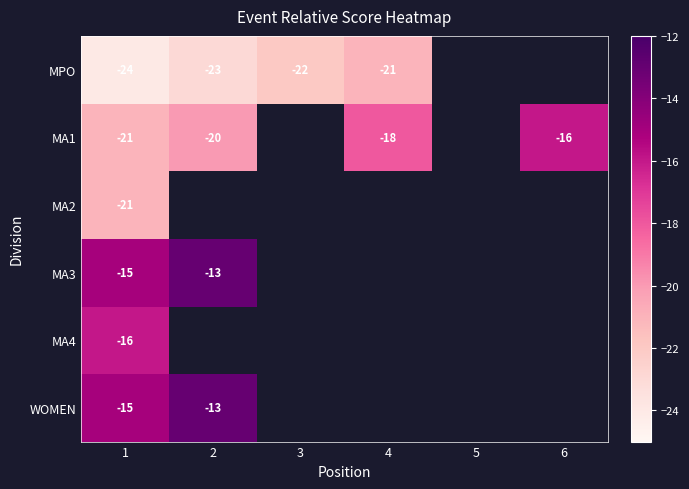

What is the spread (max minus min) of values at 1?

9